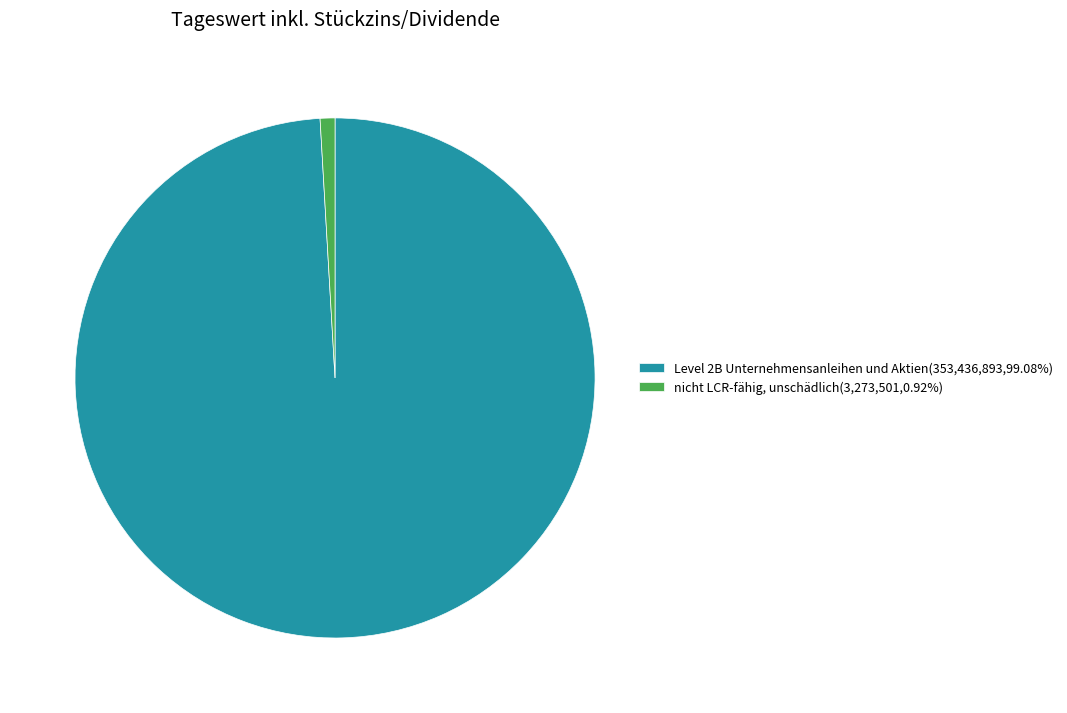

How many segments does this pie chart have?

2